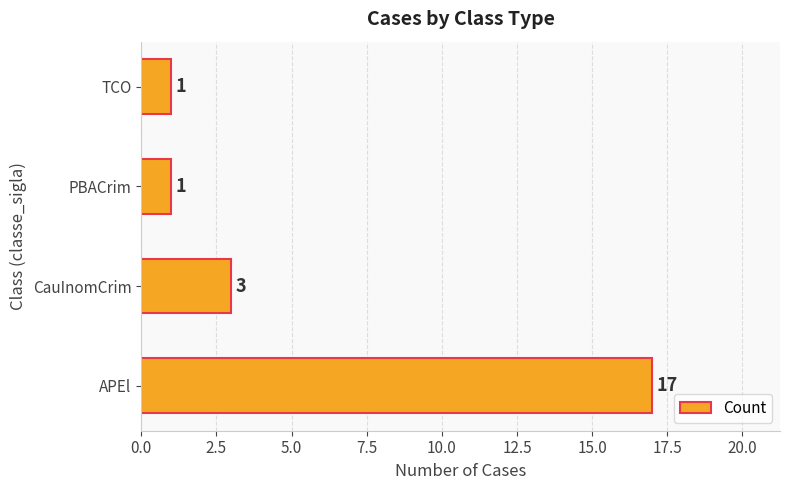

At which category does the chart reach its peak across all series?

APEl